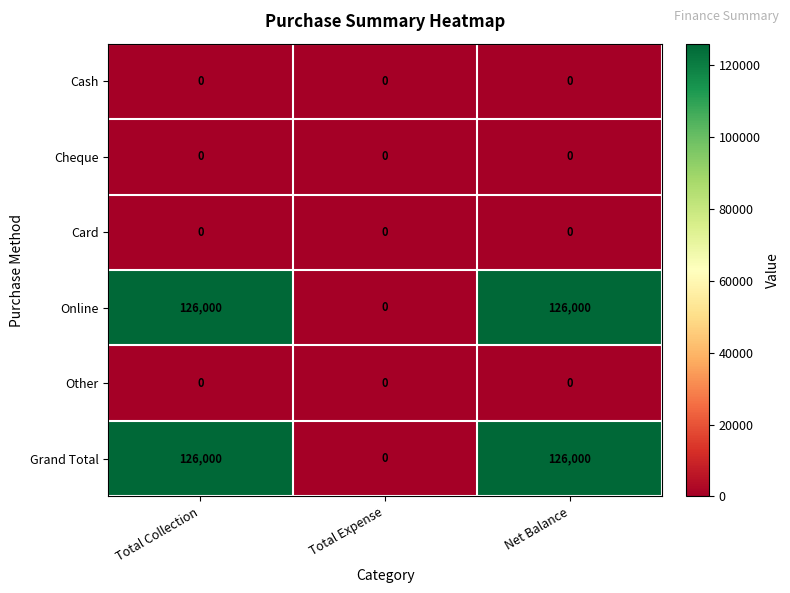

What is the difference between the highest and lowest values at Net Balance?

126000